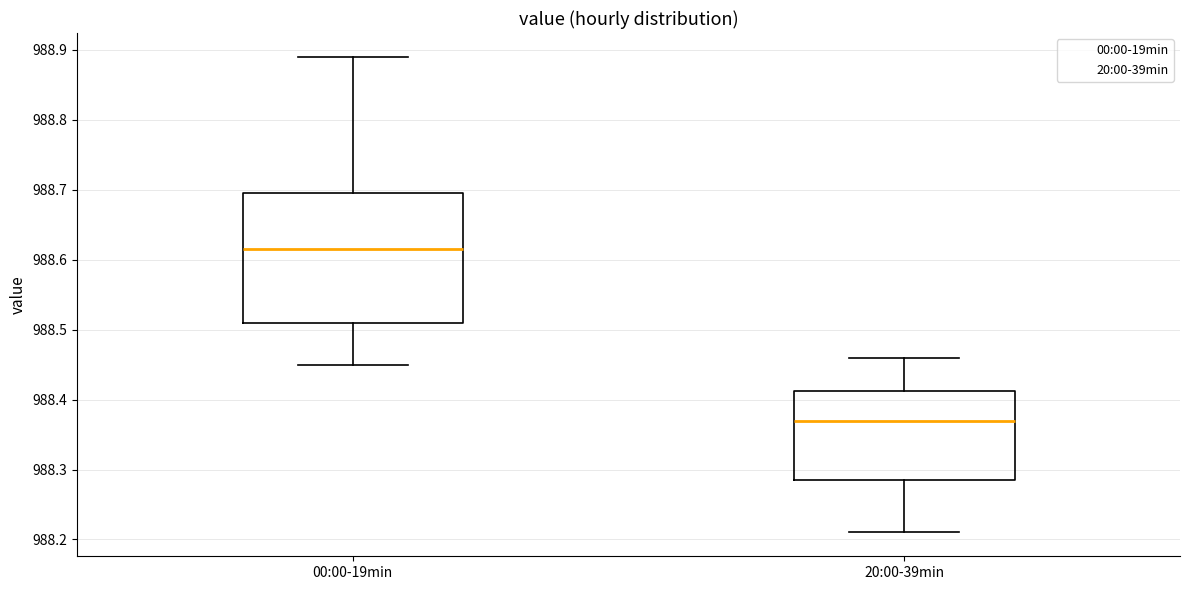

Reading left to right, transcribe this box plot: for each box, give where its median line is, the range the box spans, and where its two whiskers end, as read against the y-axis. The values are not printed on the chart, so give them approximately, as read against the axis.

00:00-19min: median 988.62, box 988.51 to 988.70, whiskers 988.45 to 988.89
20:00-39min: median 988.37, box 988.29 to 988.41, whiskers 988.21 to 988.46